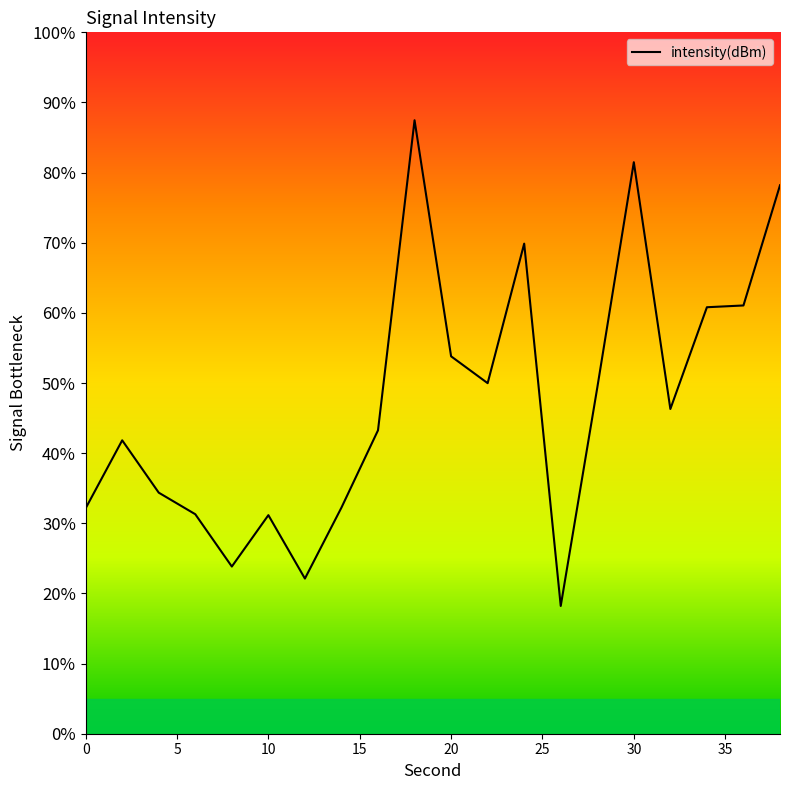

What is the maximum value shown in the chart?

87.5